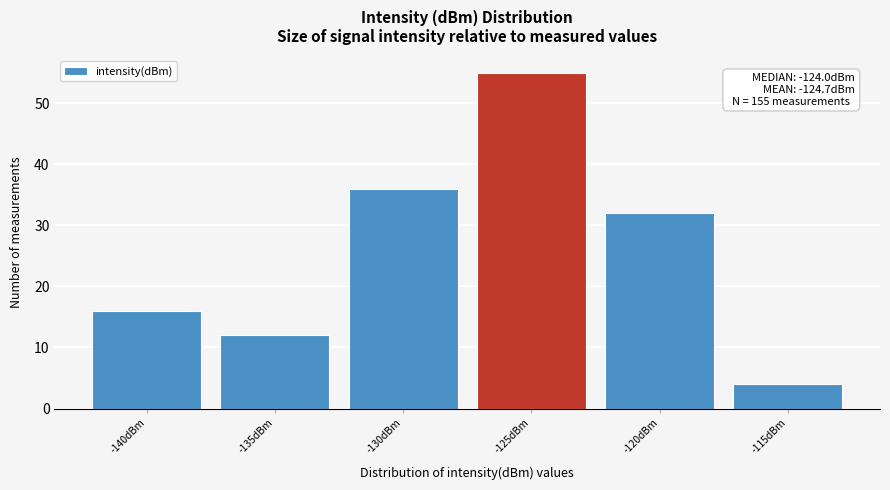

Reading left to right, list all the values displayed in this chart.

16	12	36	55	32	4